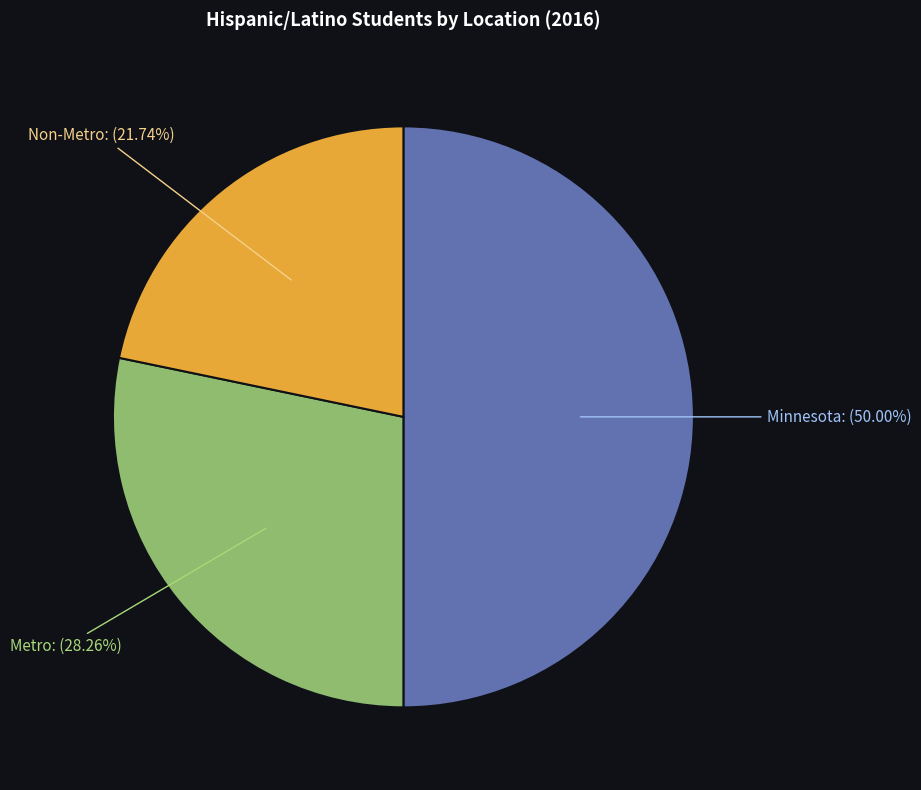

To the nearest percent, what is the difference between the largest and smallest slice percentages?

28%